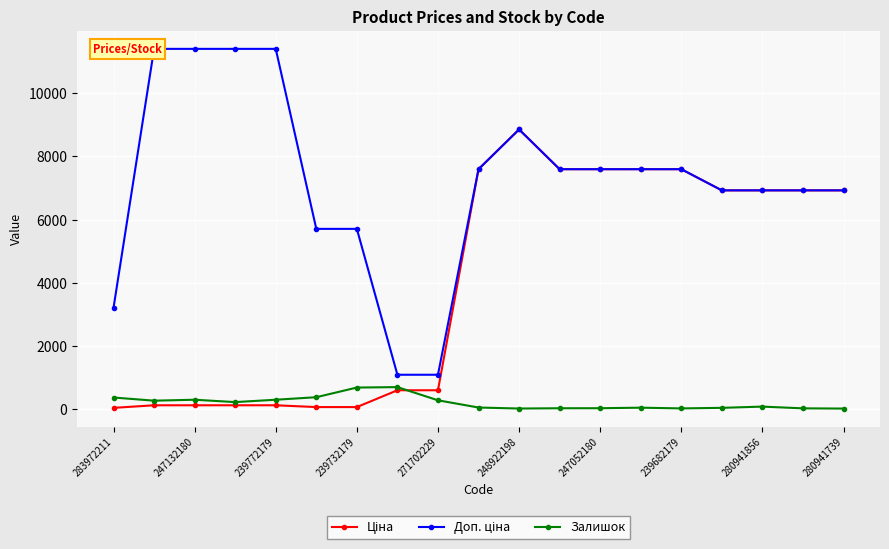

What is the greatest value displayed?

11410.0